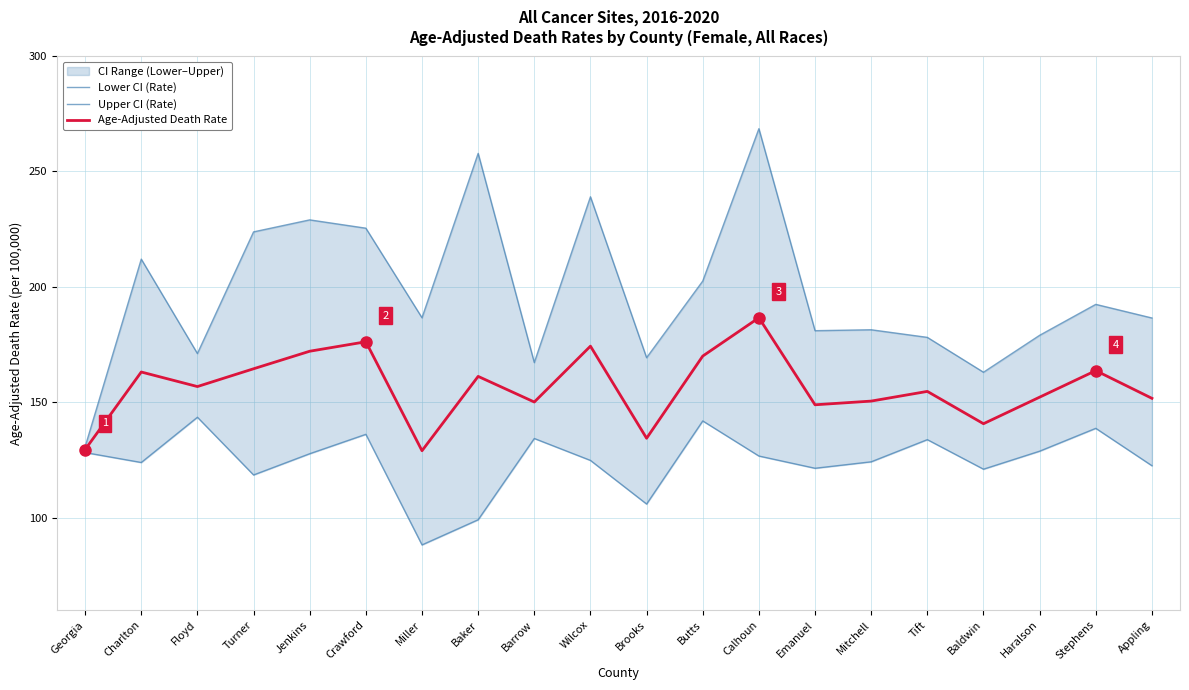

List the series in order of their overall mean, lowest first.

Lower CI (Rate), Age-Adjusted Death Rate, Upper CI (Rate)